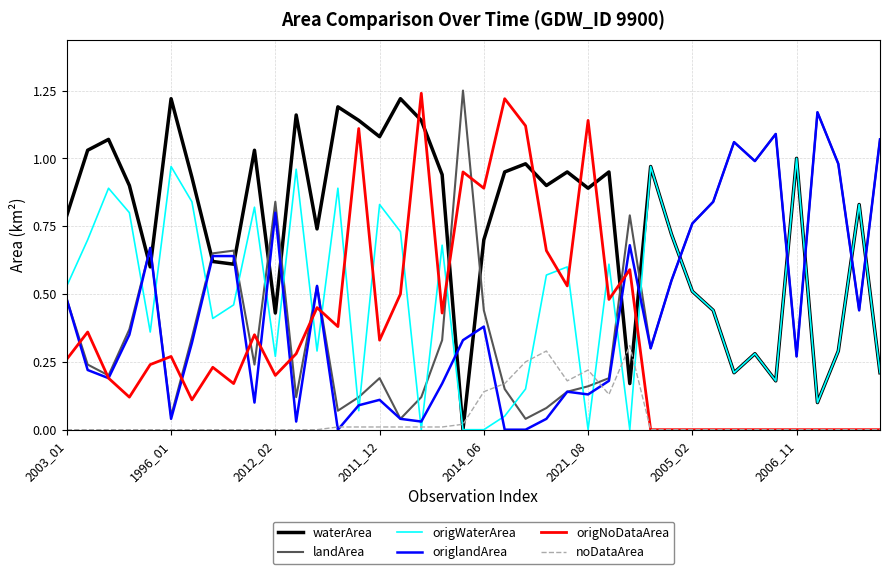

Which series ends up on top after the final intersection of origNoDataArea and origWaterArea?

origWaterArea